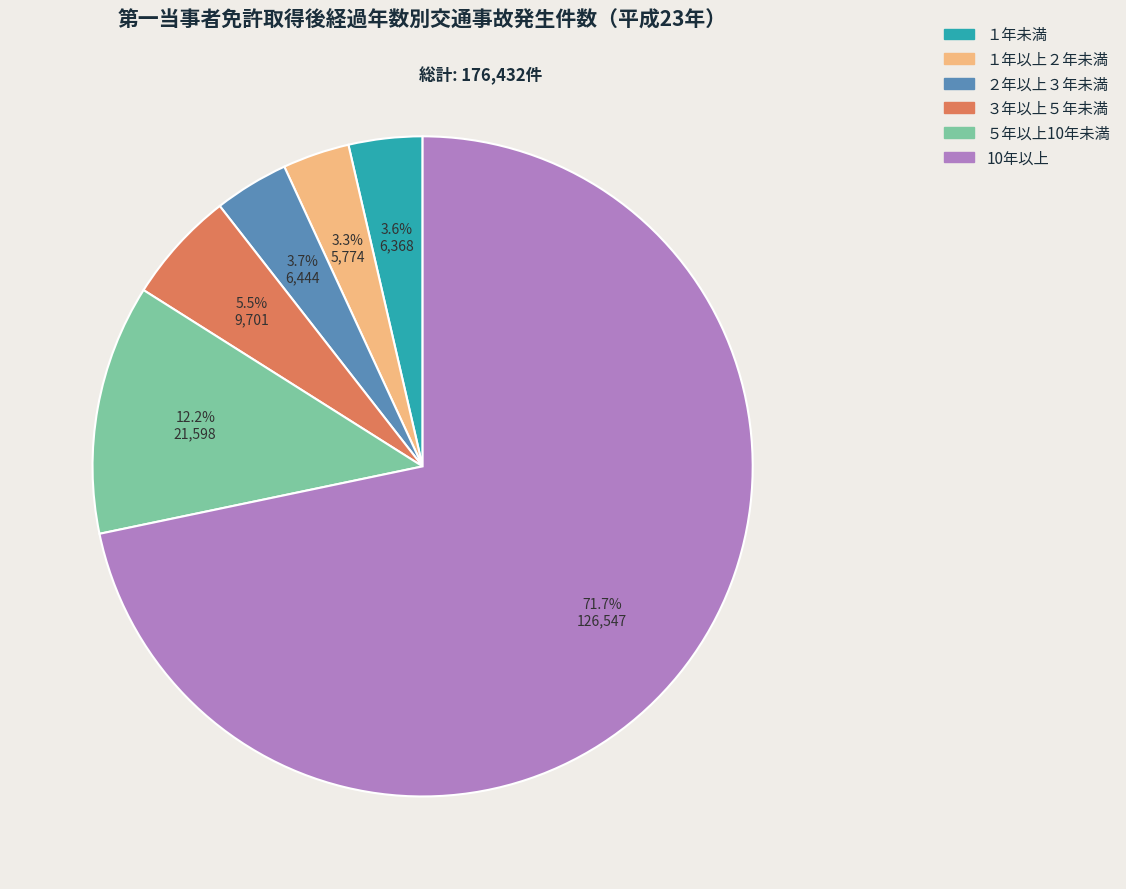

Does ２年以上３年未満 account for over 50% of the chart?

No